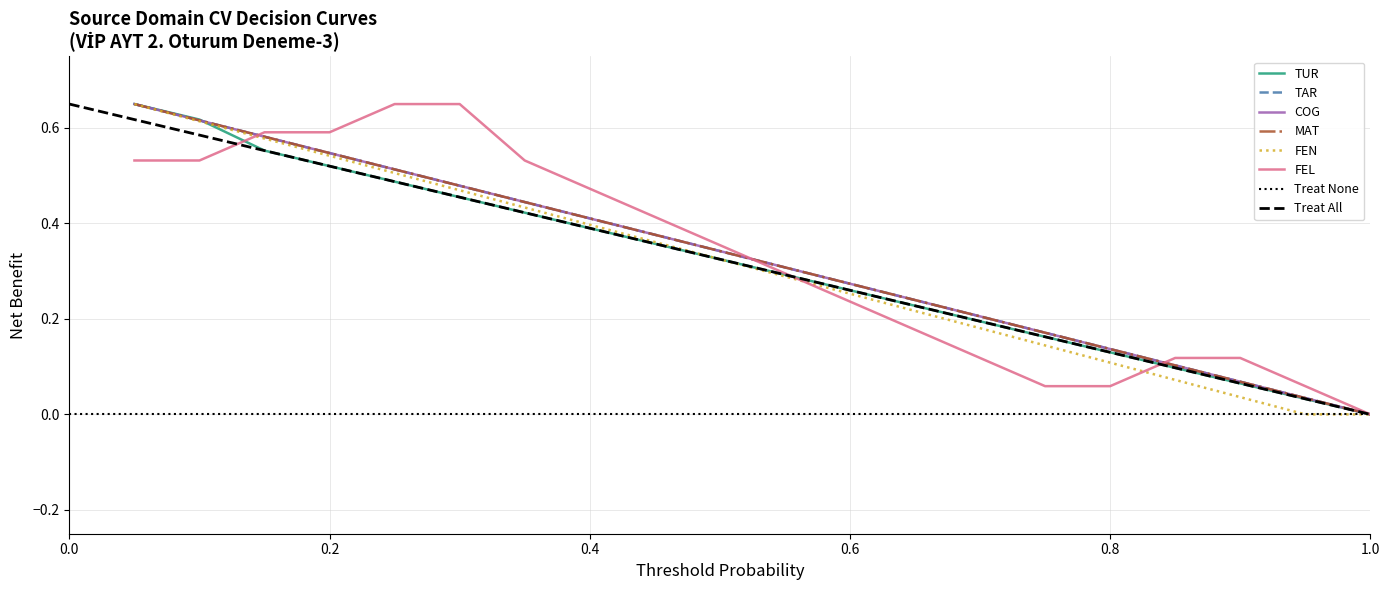

At 3, list the series in order from largest to smallest.

FEL, TAR, COG, MAT, FEN, TUR